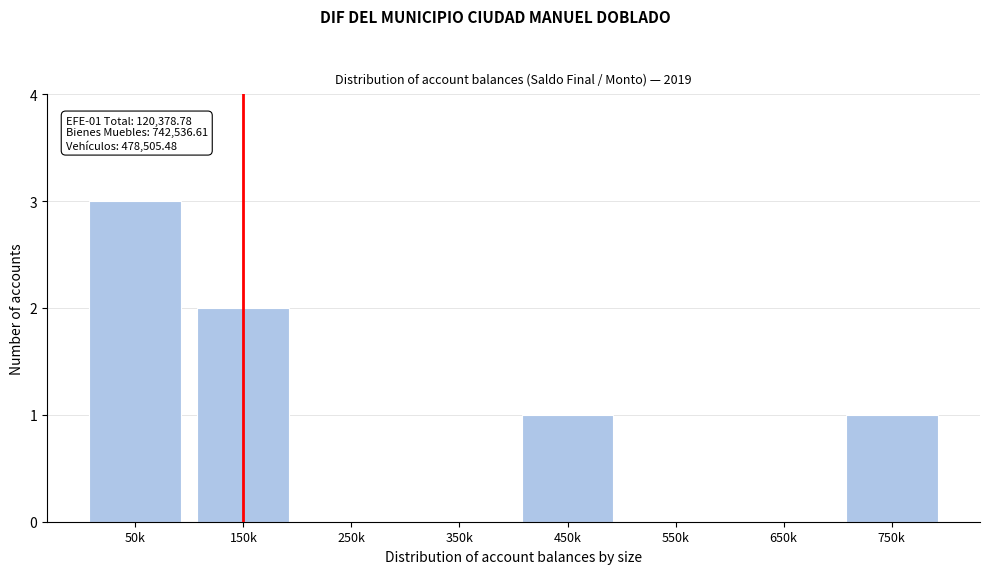

Reading left to right, transcribe all the data shown in this chart.

50k=3	150k=2	250k=0	350k=0	450k=1	550k=0	650k=0	750k=1